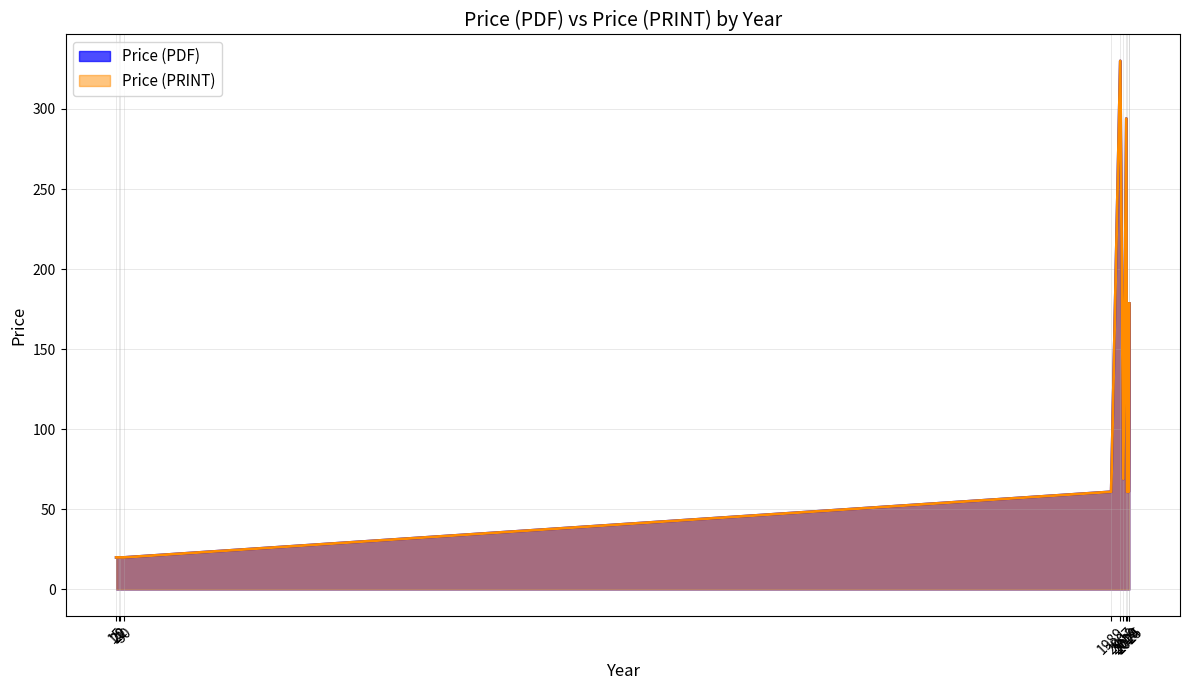

Is it true that Price (PDF) equals 69.0 at 2013?

True